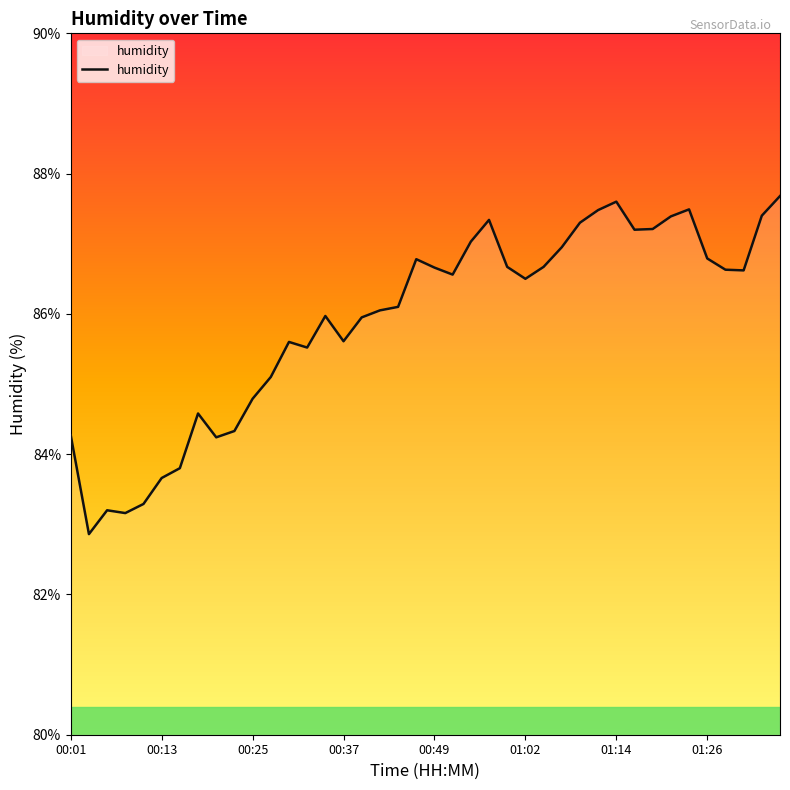

What is the smallest value displayed?

82.9